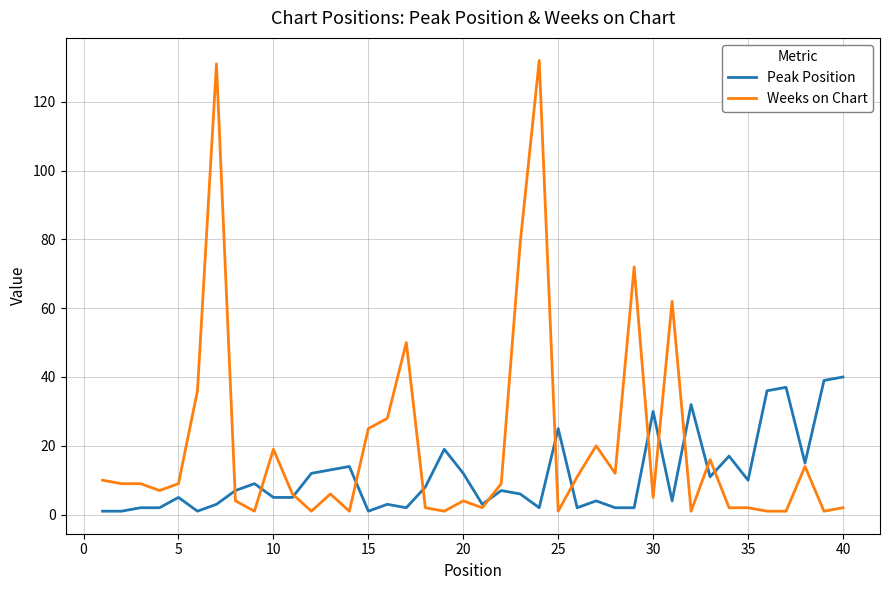

What is the maximum value shown in the chart?

132